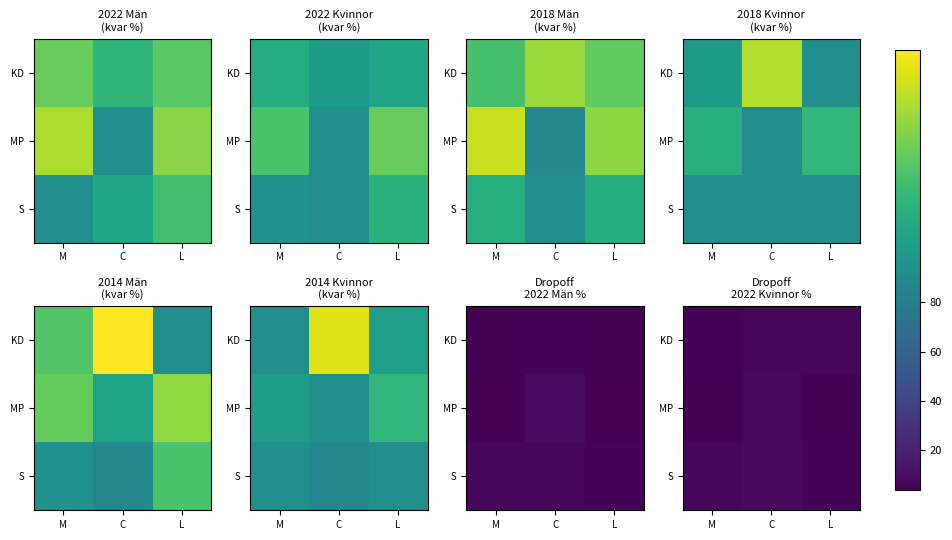

Where does the KD series first go above 6?

C